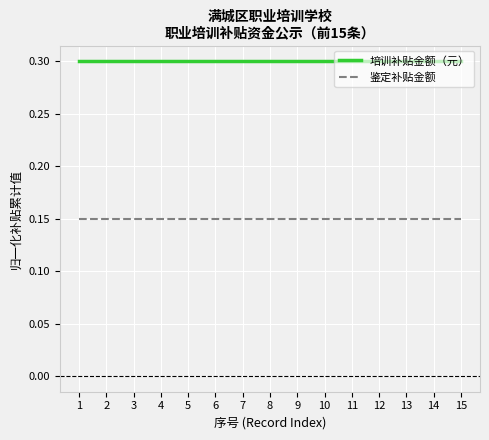

What is the maximum value shown in the chart?

0.3